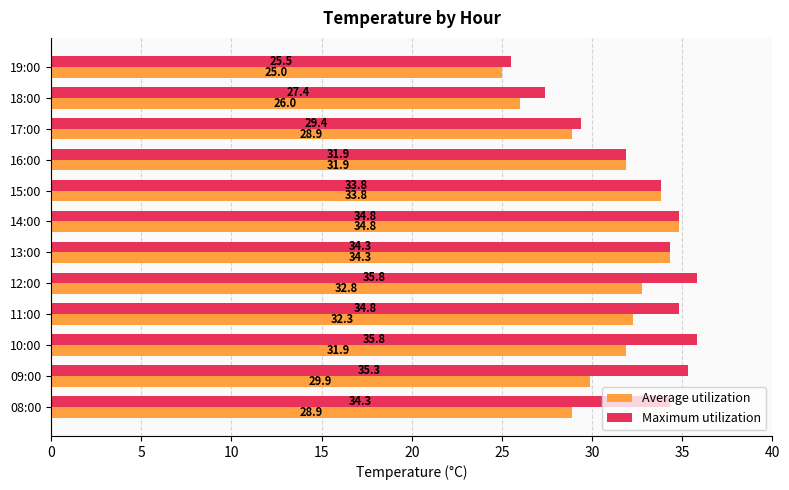

Rank the series by their average value, from lowest to highest.

Average utilization, Maximum utilization